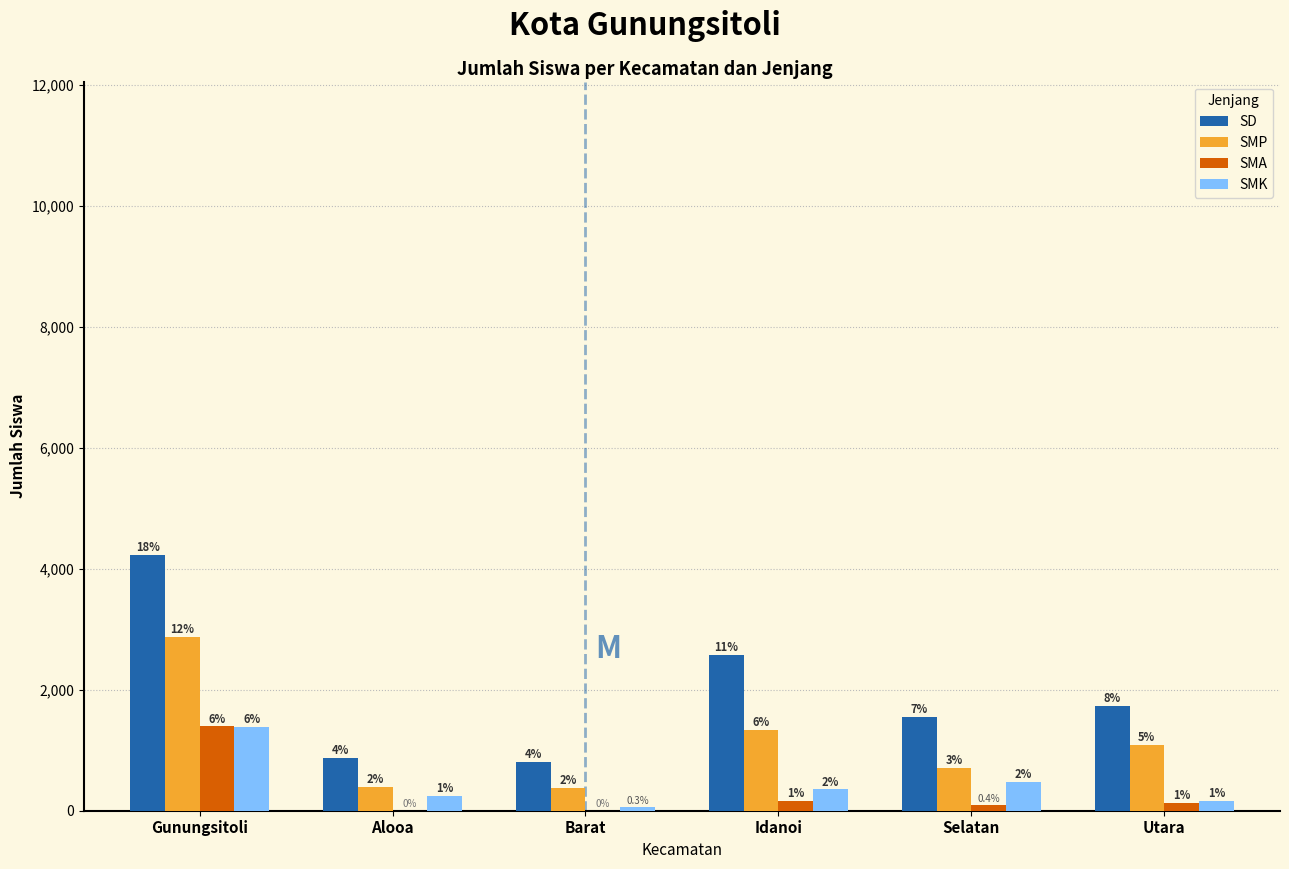

What are all the series names shown in the legend?

SD, SMP, SMA, SMK